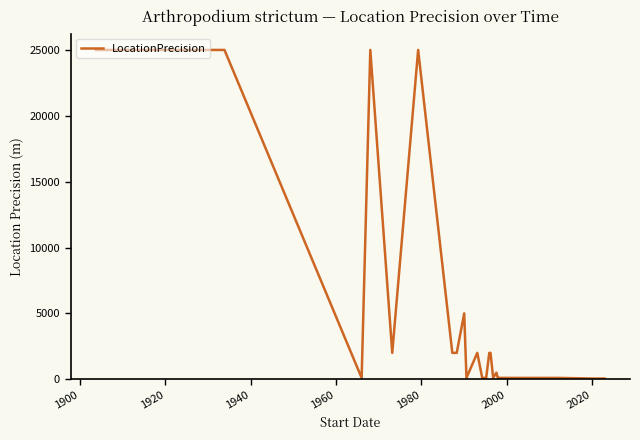

What is the difference between the maximum and minimum values?

24950